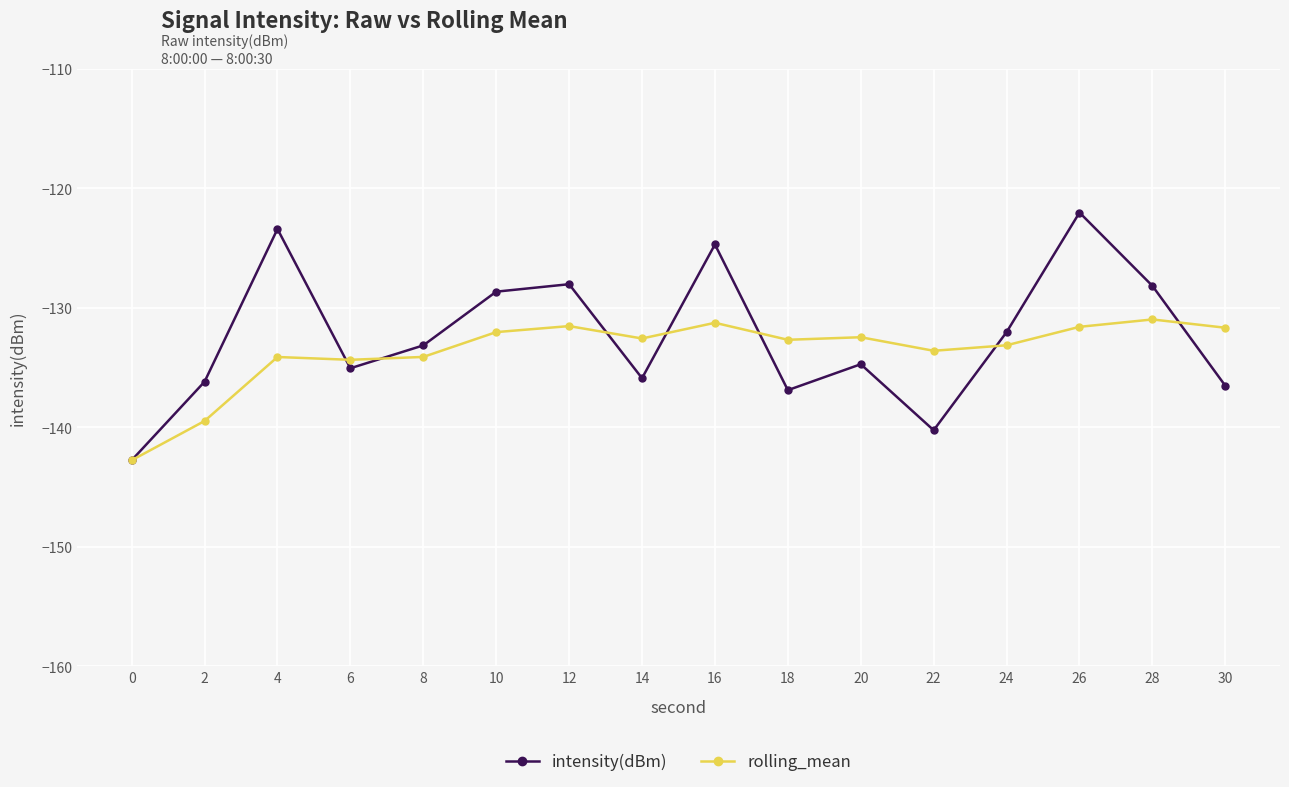

Where is the first local minimum for intensity(dBm)?

6